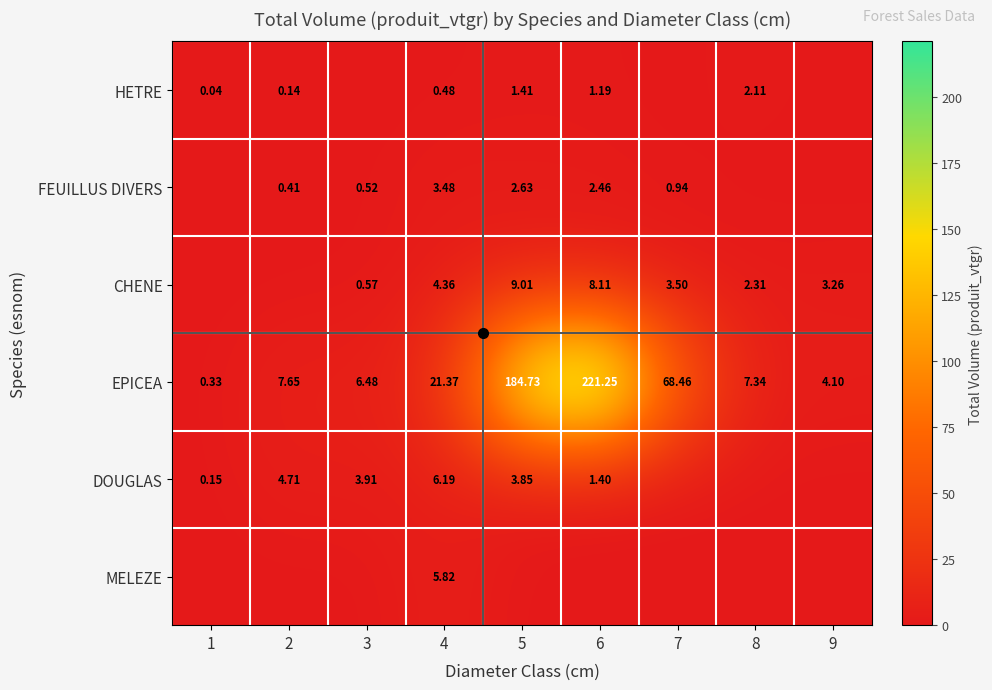

How many data points in FEUILLUS DIVERS are above 0?

6